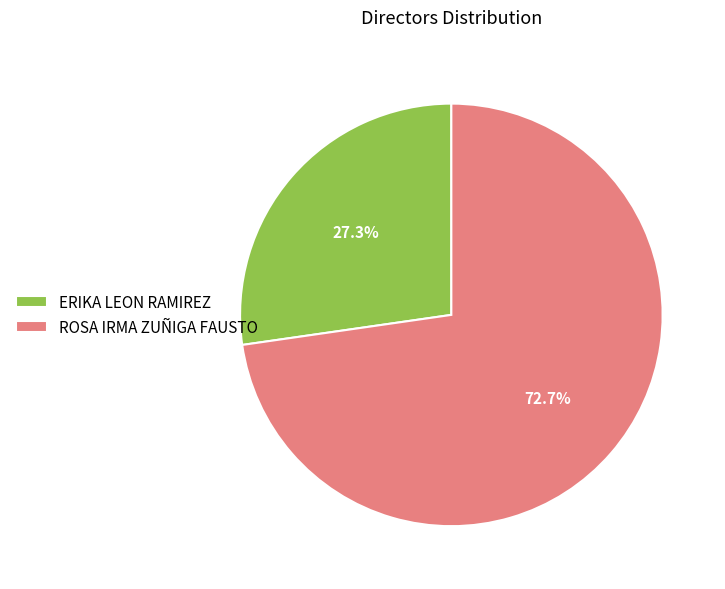

What percentage is the ERIKA LEON RAMIREZ slice, to the nearest percent?

27%